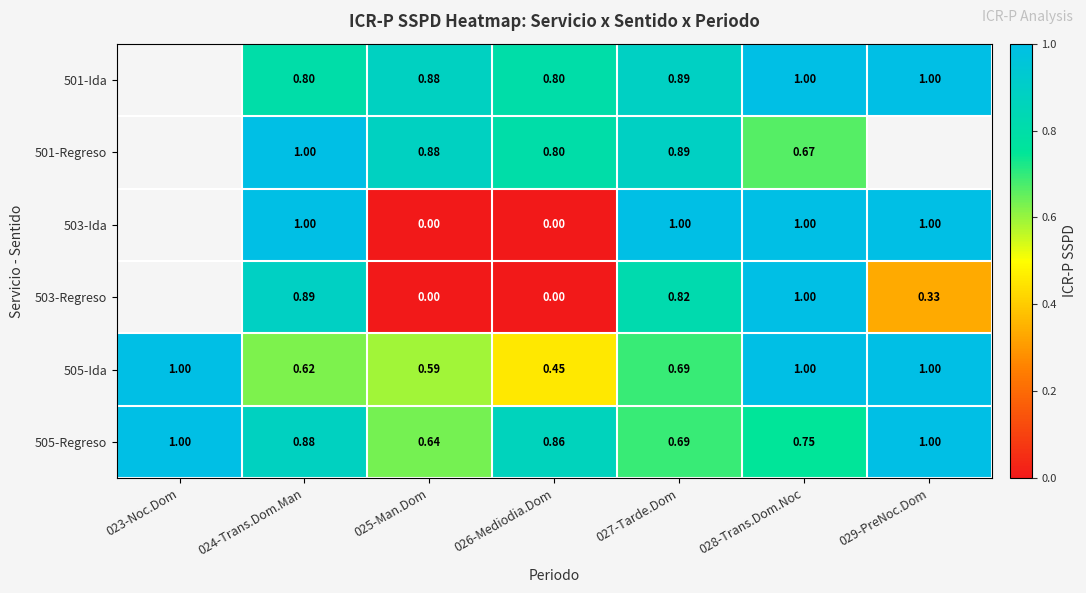

The 501-Regreso series shows 1.0 at 028-Trans.Dom.Noc. True or false?

False